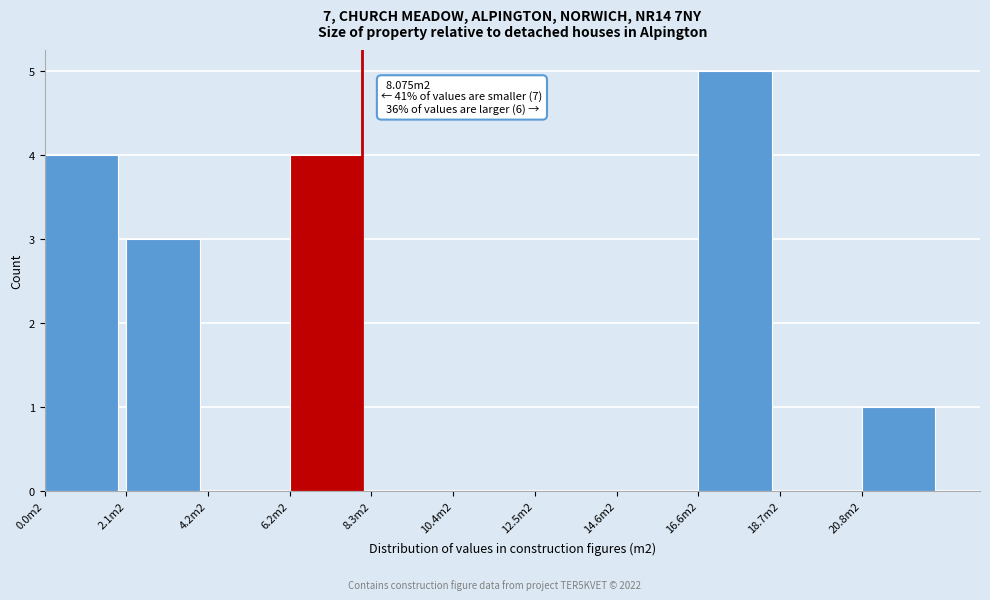

Reading right to left, extract all data points from this chart.

20.8m2=1	18.7m2=0	16.6m2=5	14.6m2=0	12.5m2=0	10.4m2=0	8.3m2=0	6.2m2=4	4.2m2=0	2.1m2=3	0.0m2=4